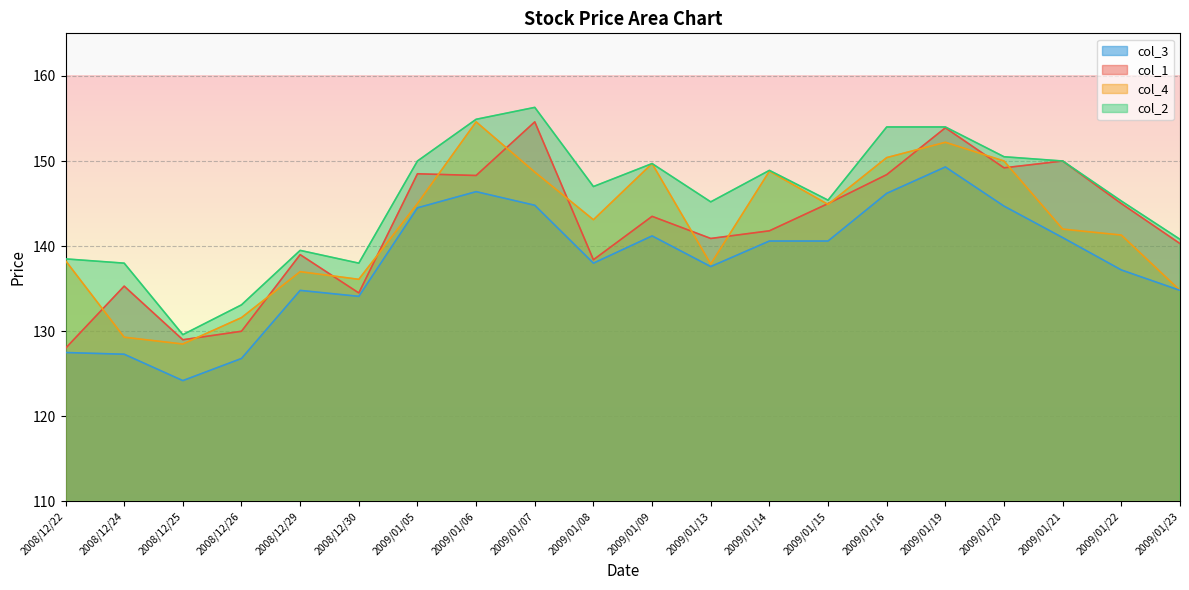

What is the value of the col_3 point at the 19th from the left?

137.2